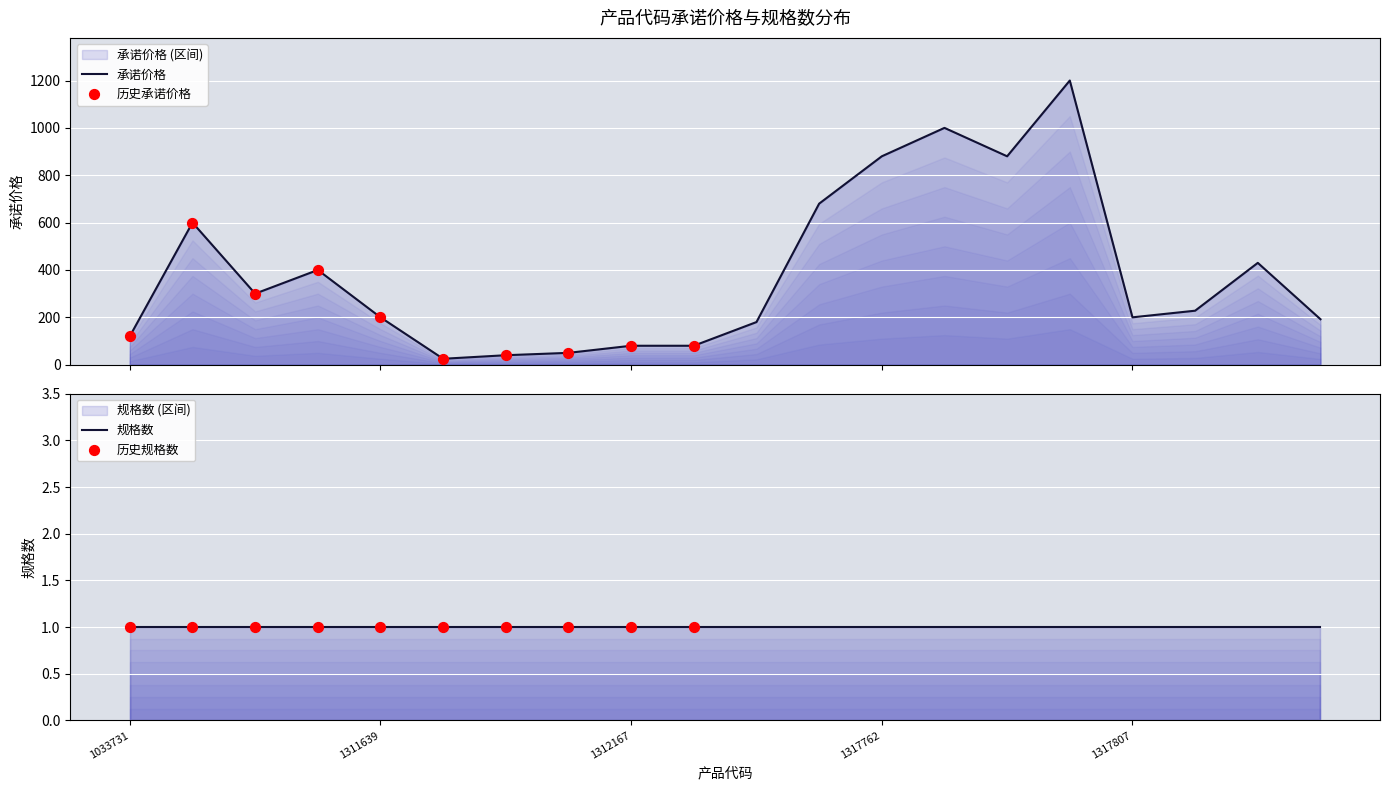

What is the change in value from 1033731 to 1312167?

-40